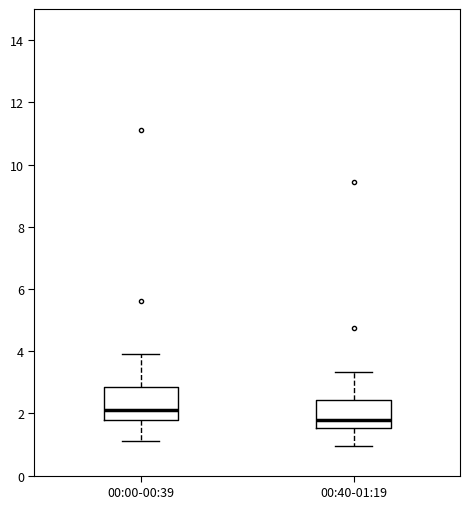

Reading left to right, transcribe this box plot: for each box, give where its median line is, the range the box spans, and where its two whiskers end, as read against the y-axis. The values are not printed on the chart, so give them approximately, as read against the axis.

00:00-00:39: median 2.2, box 1.8 to 2.8, whiskers 1.2 to 4.0
00:40-01:19: median 1.8, box 1.6 to 2.4, whiskers 1.0 to 3.4